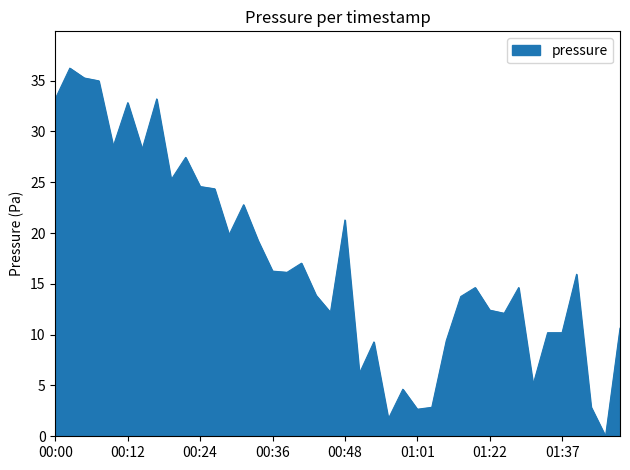

What is the maximum value shown in the chart?

36.2